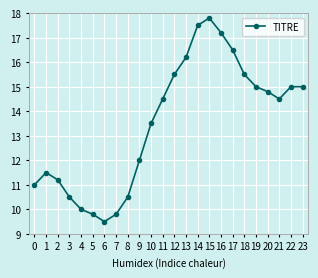

Is it true that the value at 8 is 16.2?

False